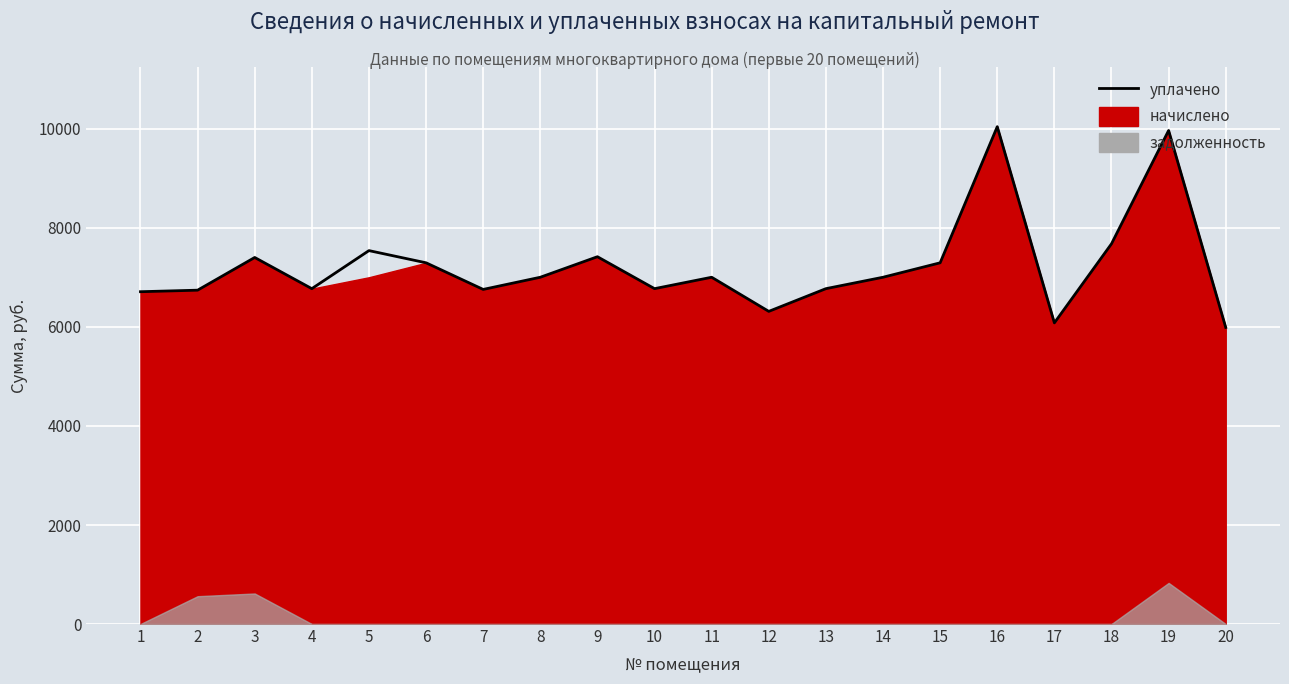

Is it true that the value at 14 is 7004.2?

True